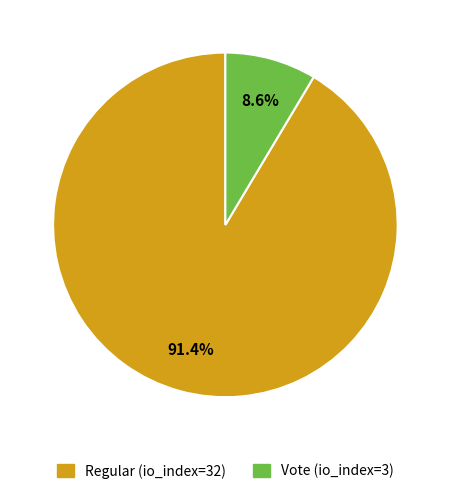

To the nearest percent, what is the difference between the Vote (io_index=3) and Regular (io_index=32) slice percentages?

83%